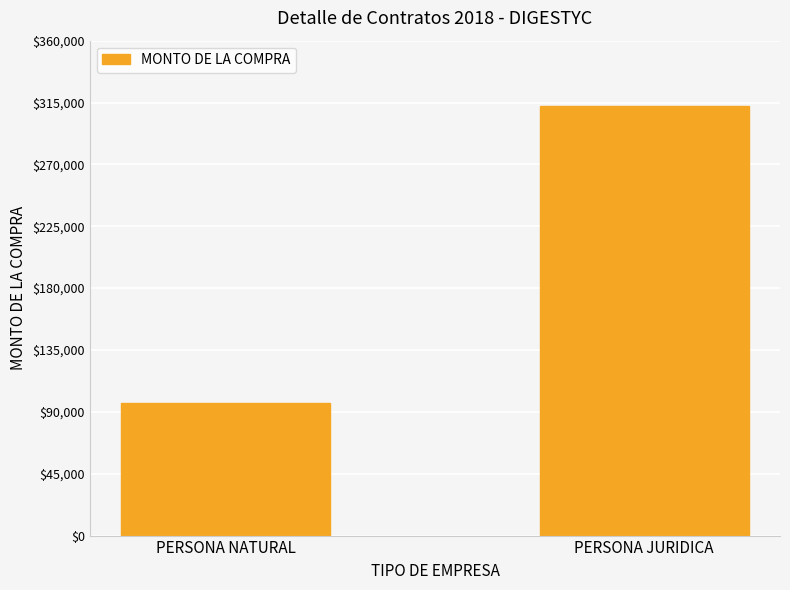

Approximately how many times larger is the value at PERSONA JURIDICA compared to PERSONA NATURAL?

3.2